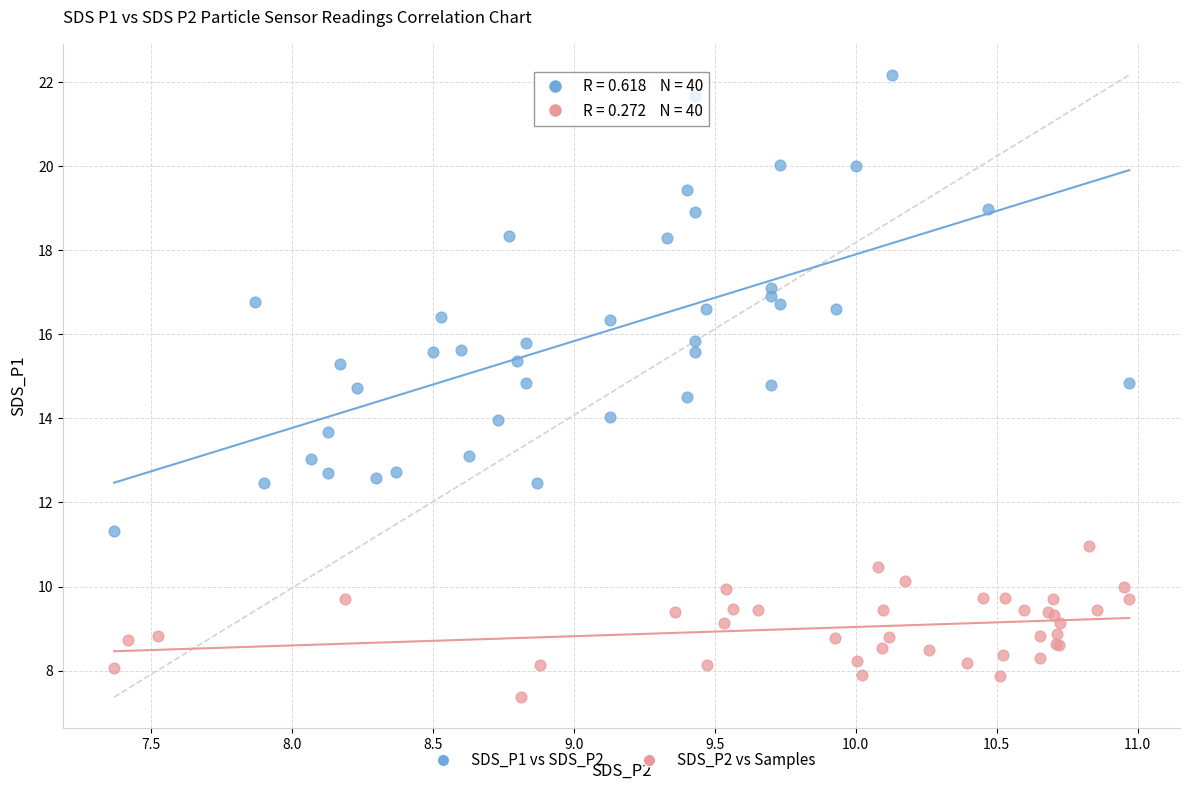

Which series contains the highest Y value?

SDS_P1 vs SDS_P2